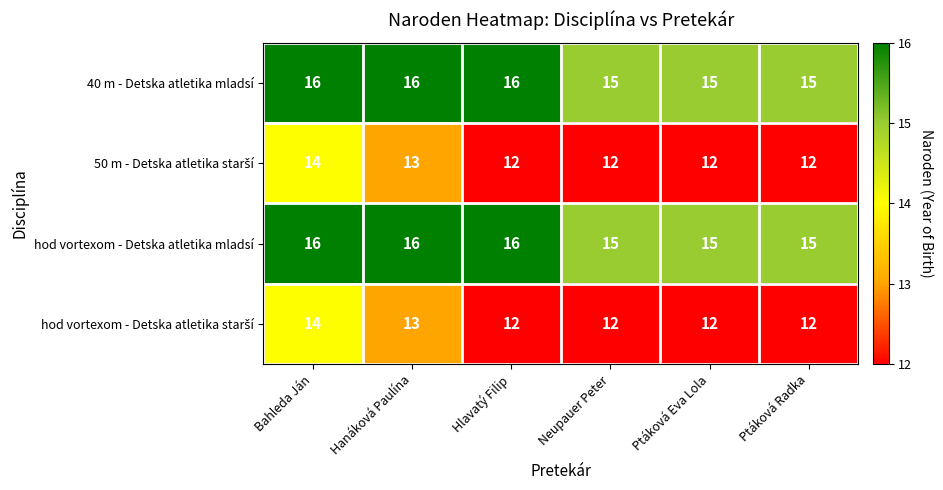

What is the difference between the highest and lowest values at Neupauer Peter?

3